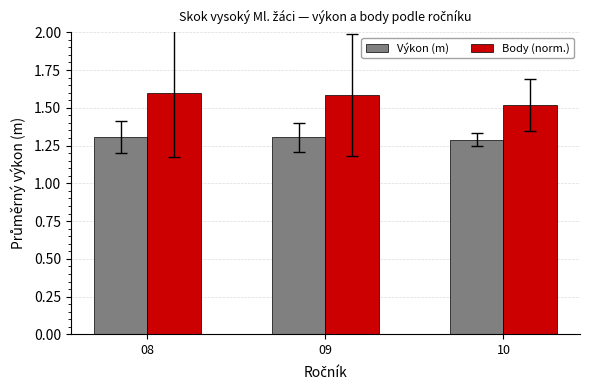

How many data points does each series have?

3